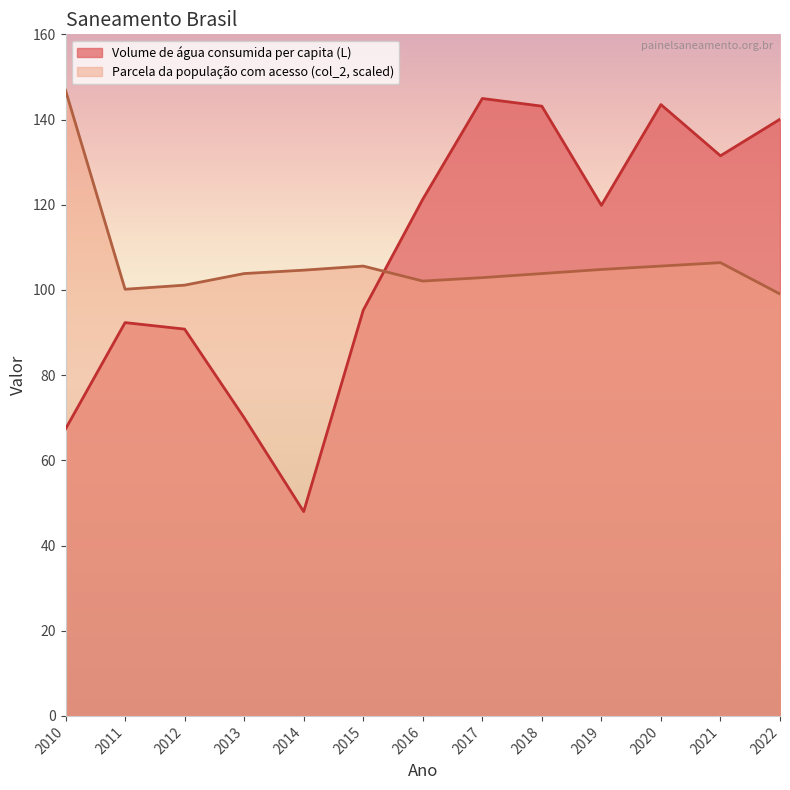

How many lines are shown in the chart?

2